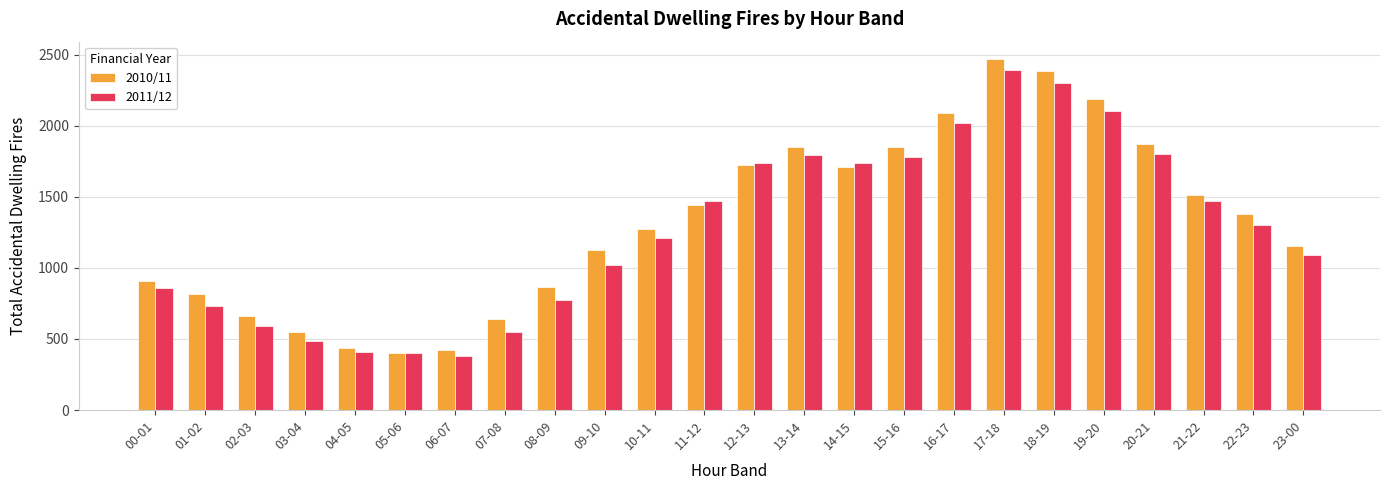

What is the value of the 2010/11 bar at the 14th from the left?

1850